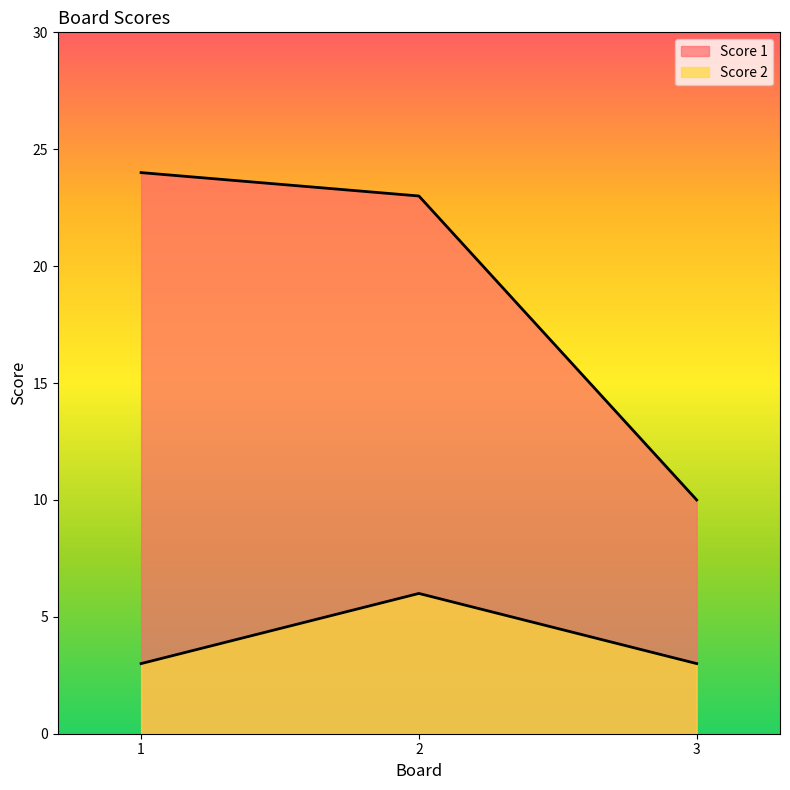

The value of Score 2 at 2 is 10. True or false?

False